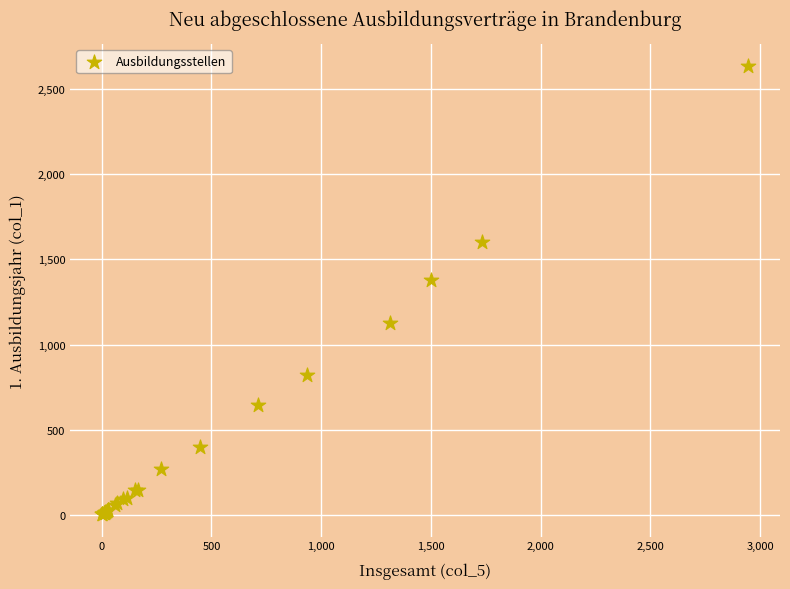

What Y value in the scatter plot is closest to 1318?

1377